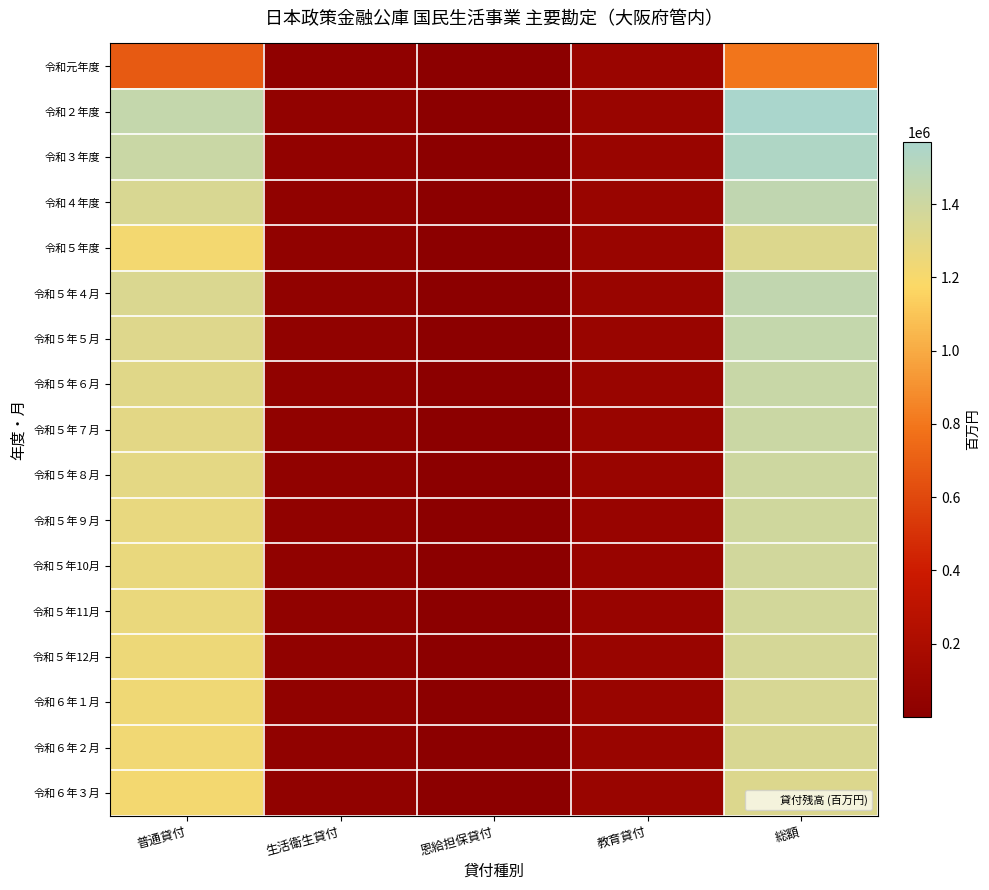

Rank the series at 生活衛生貸付 from lowest to highest value.

令和元年度, 令和５年度, 令和６年３月, 令和６年２月, 令和６年１月, 令和５年12月, 令和５年11月, 令和５年10月, 令和５年９月, 令和５年８月, 令和５年７月, 令和５年６月, 令和５年５月, 令和５年４月, 令和４年度, 令和３年度, 令和２年度